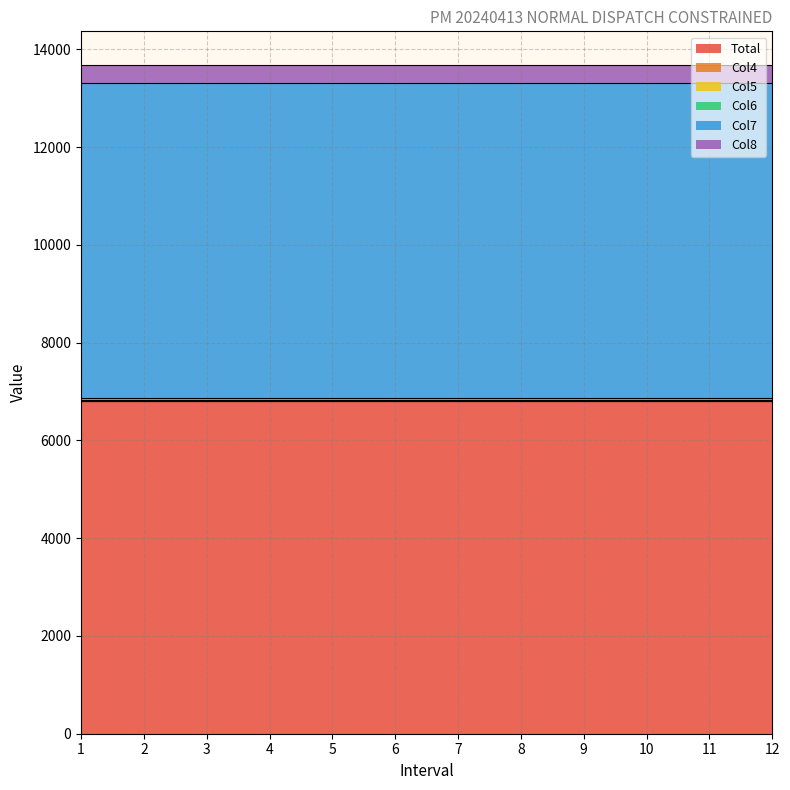

The value of Col5 at 3 is 4.7. True or false?

True